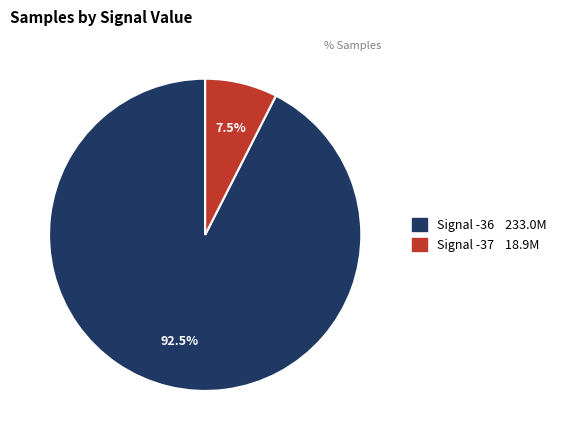

Does any single category account for the majority?

Yes